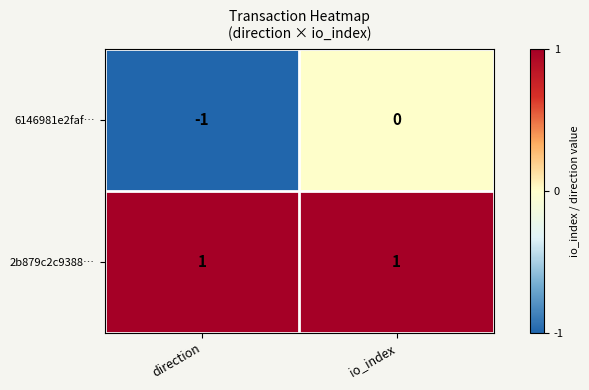

Is the value of 6146981e2faf… at io_index greater than the value of 2b879c2c9388… at io_index?

No